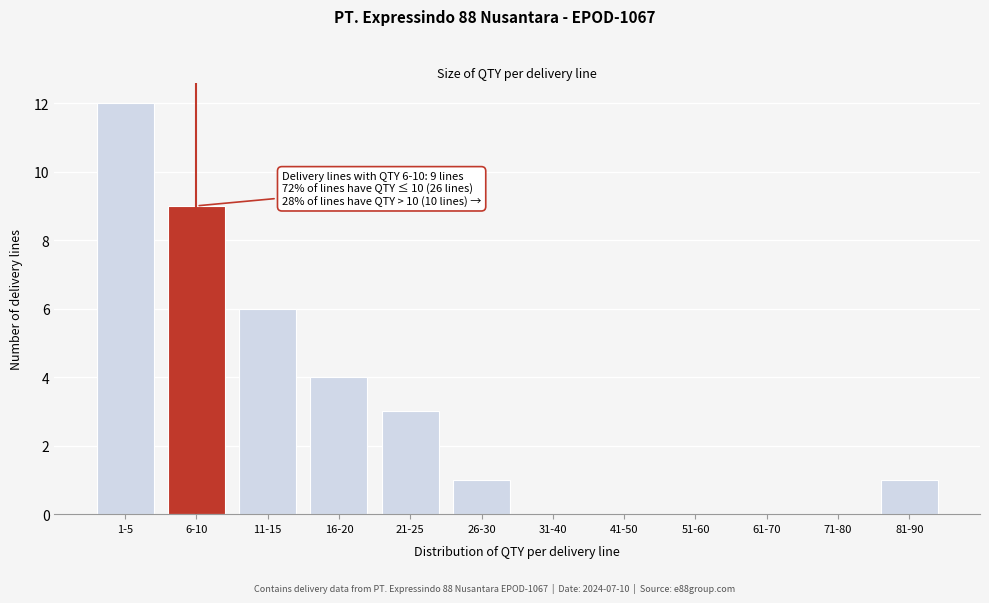

Reading right to left, list all the values displayed in this chart.

81-90=1	71-80=0	61-70=0	51-60=0	41-50=0	31-40=0	26-30=1	21-25=3	16-20=4	11-15=6	6-10=9	1-5=12